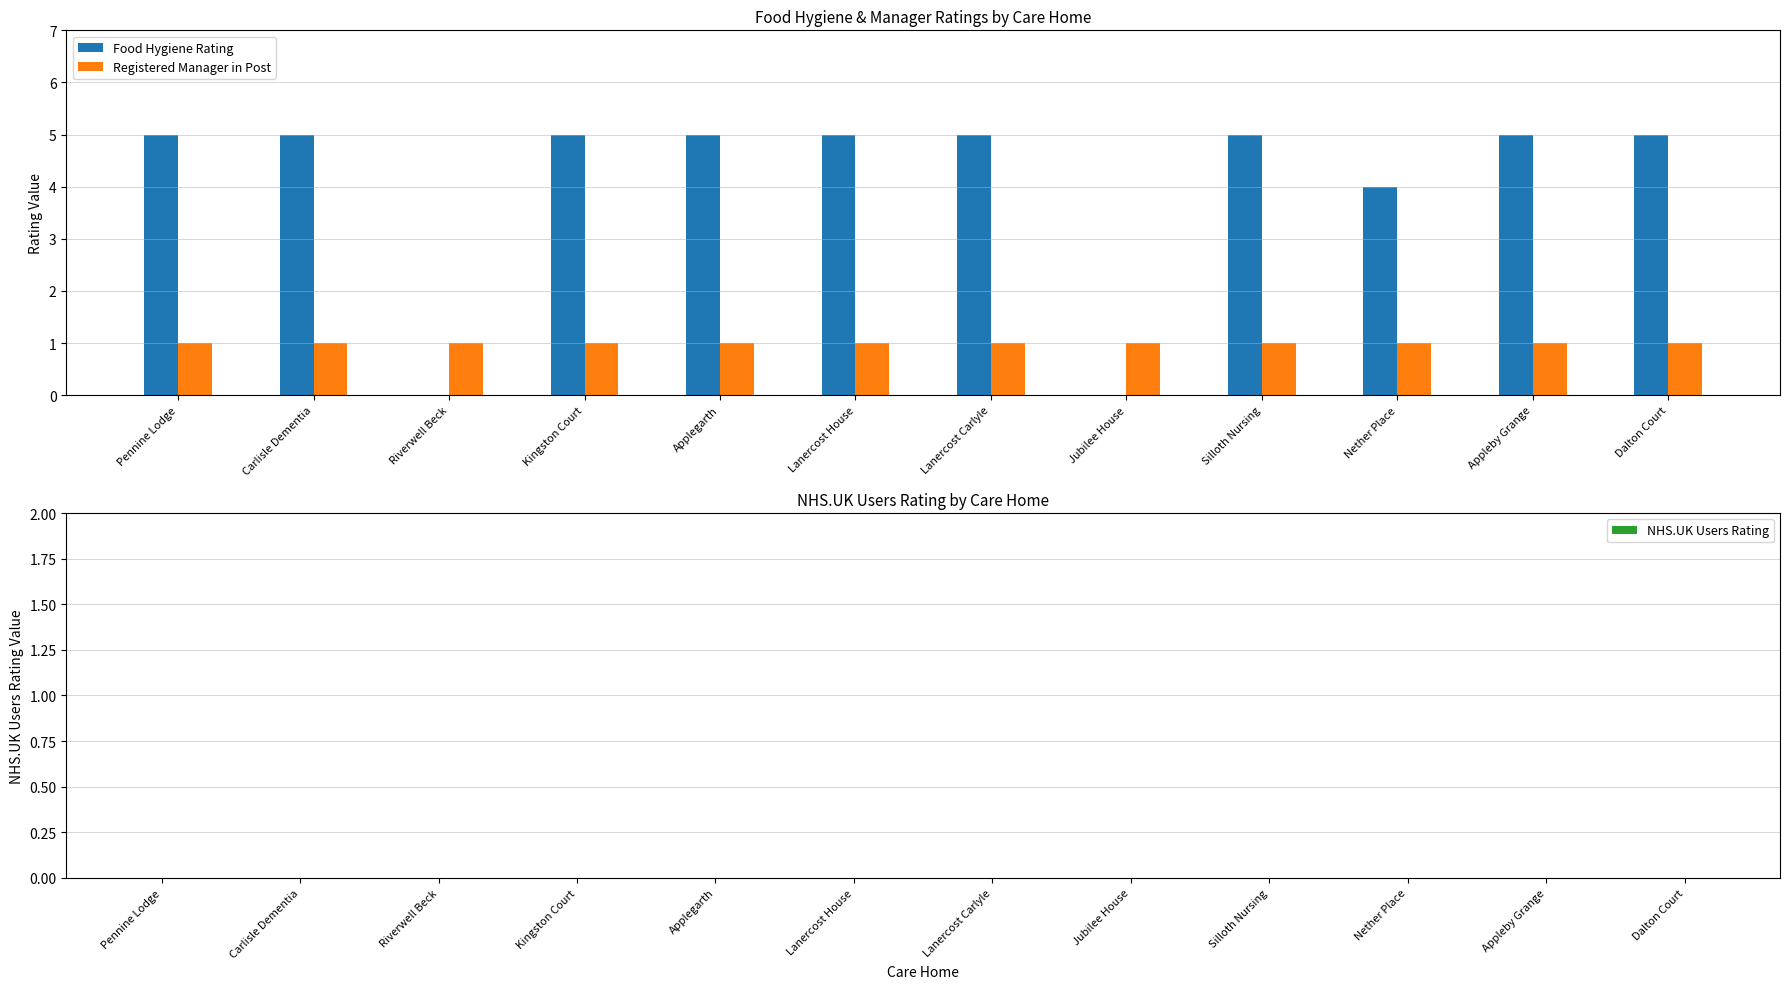

What is the total value across all series at Pennine Lodge?

6